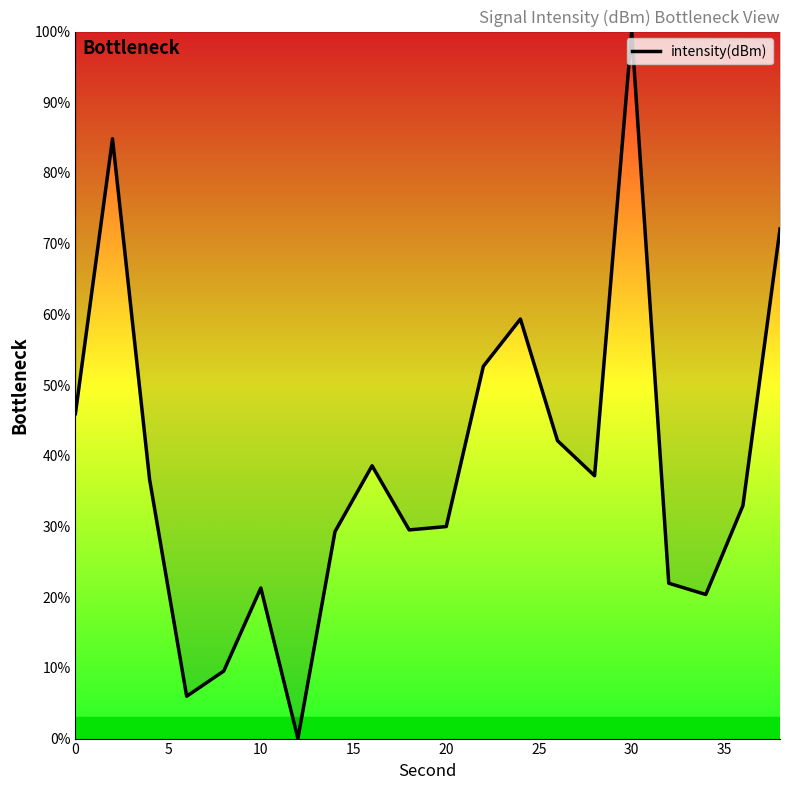

What is the greatest value displayed?

100.0